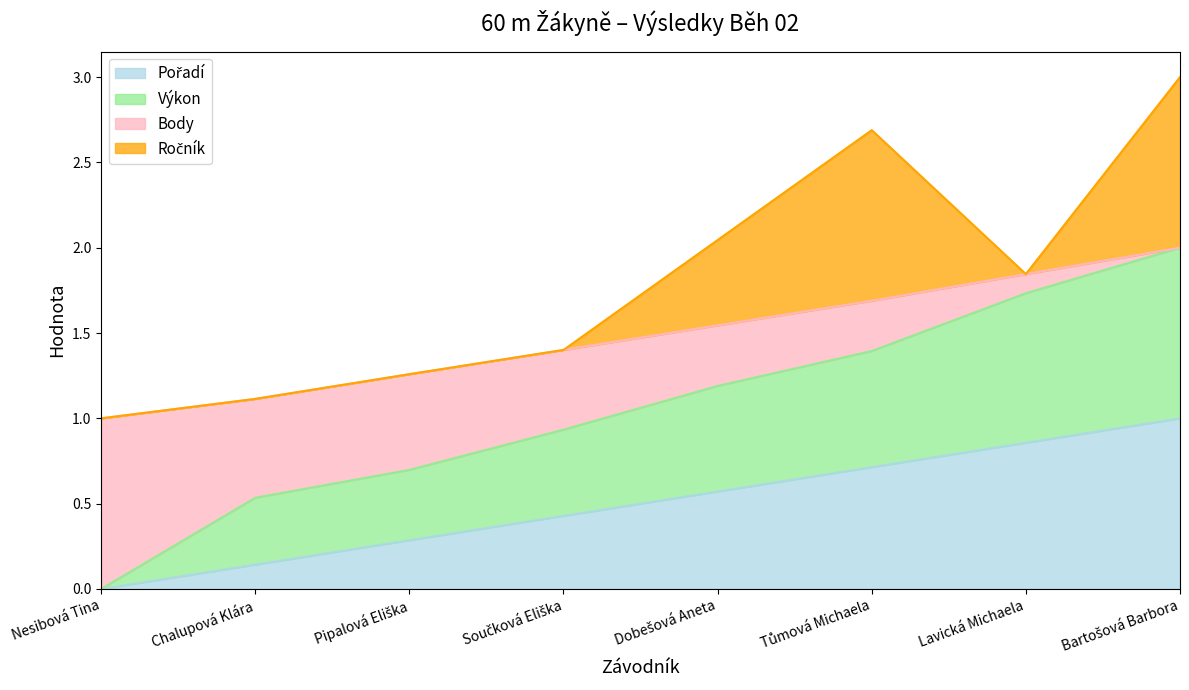

Which series has the largest range (max minus min)?

Výkon